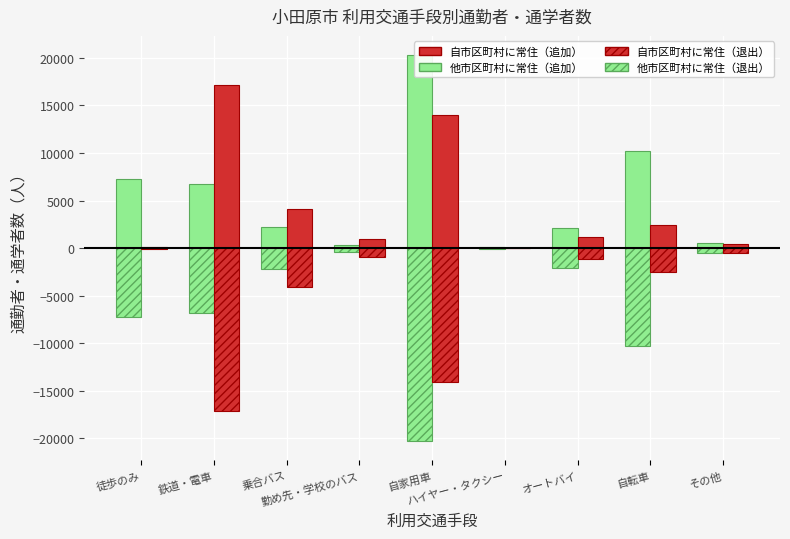

At その他, list the series in order from largest to smallest.

自市区町村に常住（追加）, 他市区町村に常住（追加）, 他市区町村に常住（退出）, 自市区町村に常住（退出）